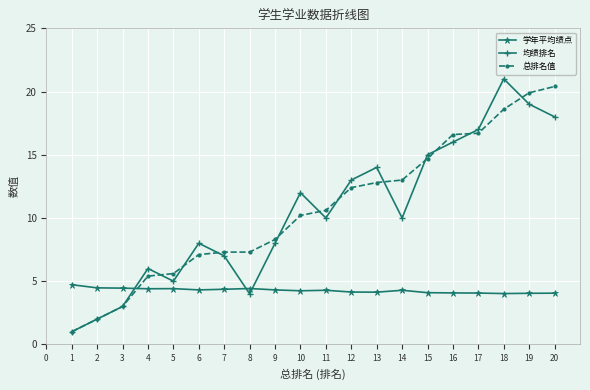

Which series changed the most between 2 and 9?

总排名值